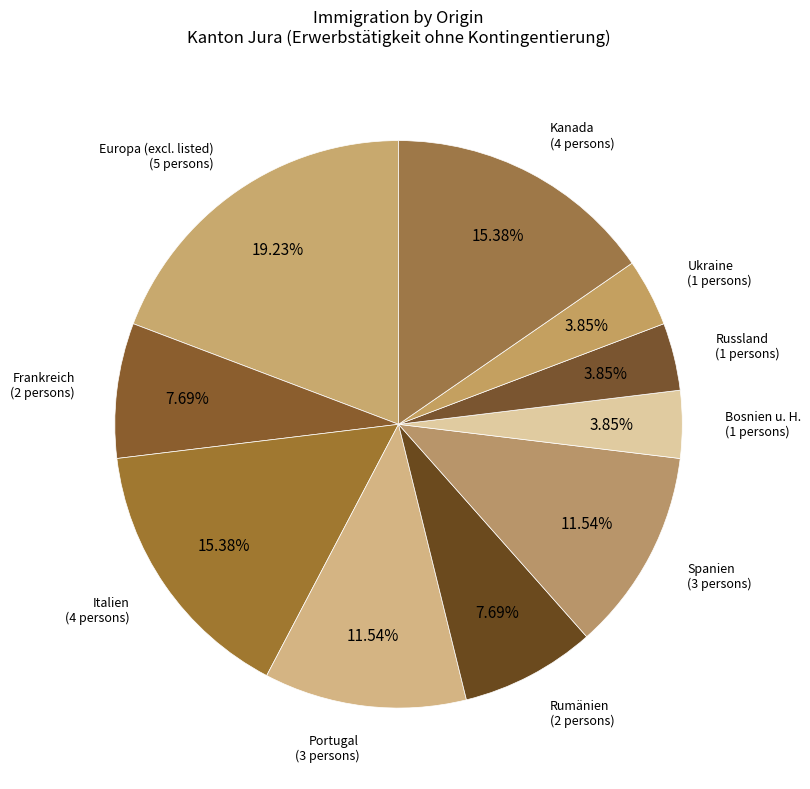

Is there a majority slice in this chart?

No